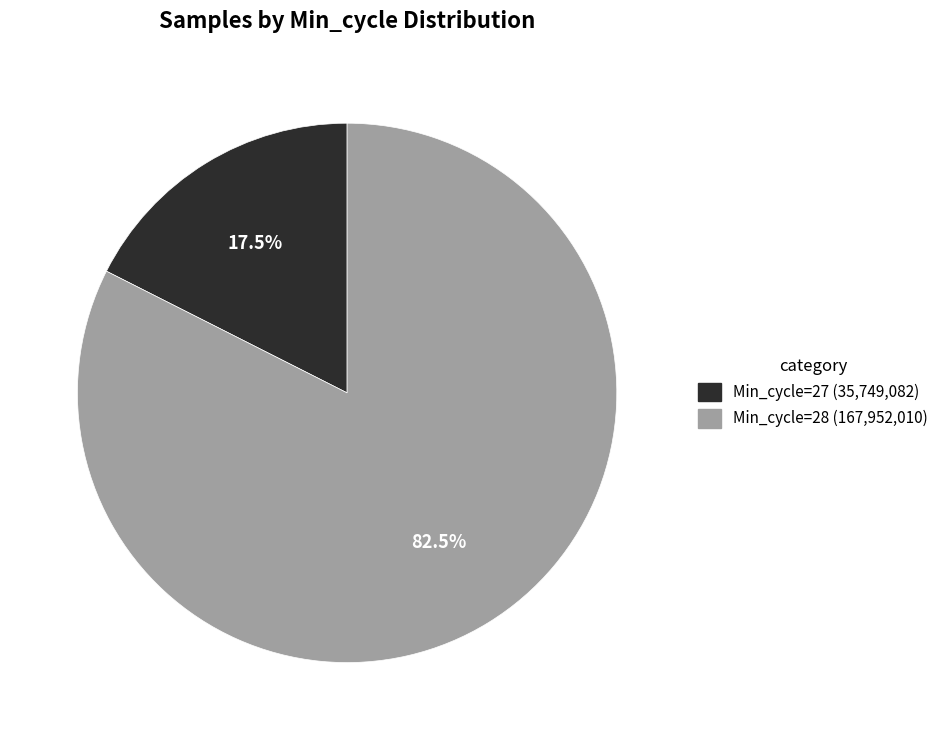

Which slice is the smallest?

Min_cycle=27 (35,749,082)